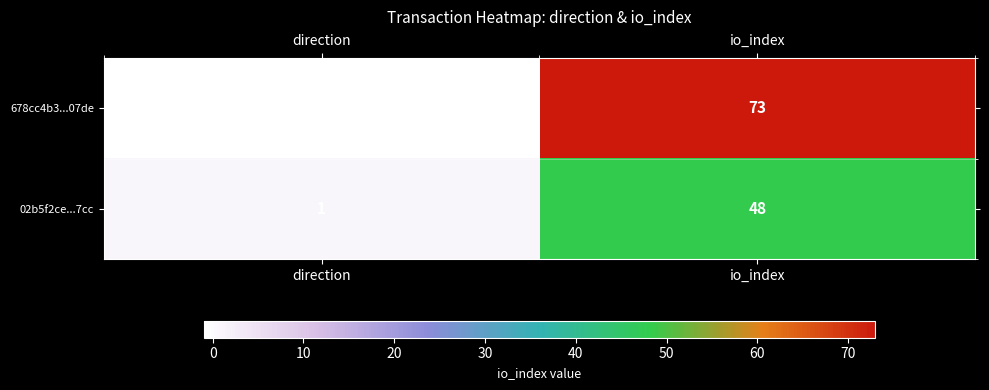

Reading left to right, what are all the values shown in this chart?

678cc4b3...07de: -1	73
02b5f2ce...7cc: 1	48